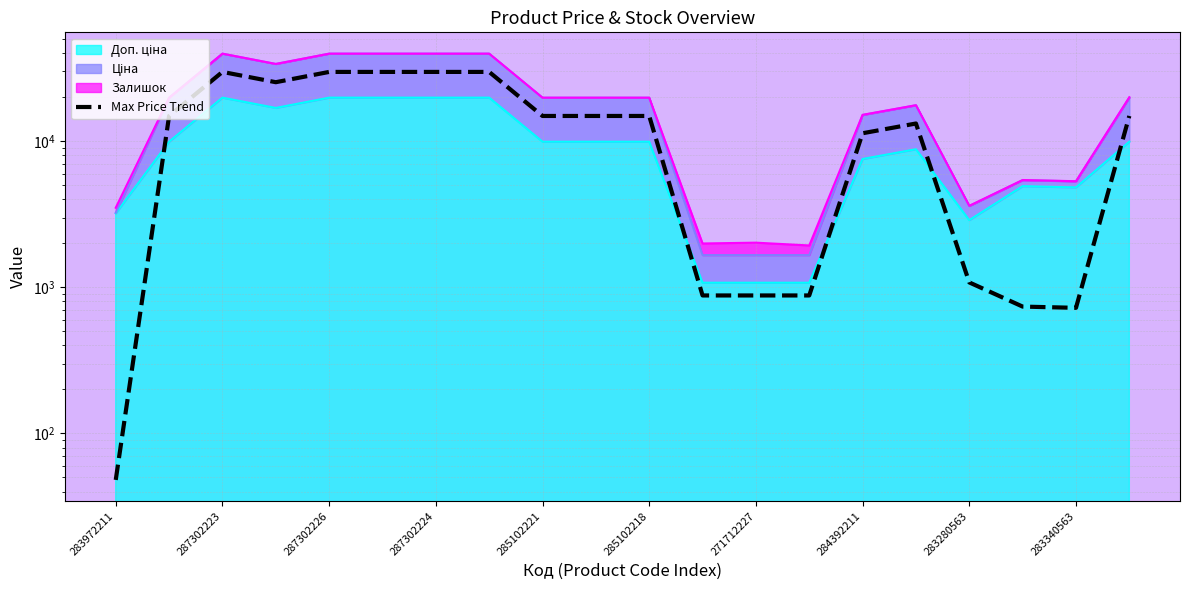

Is it true that the value at 284392211 is 11318.8?

True